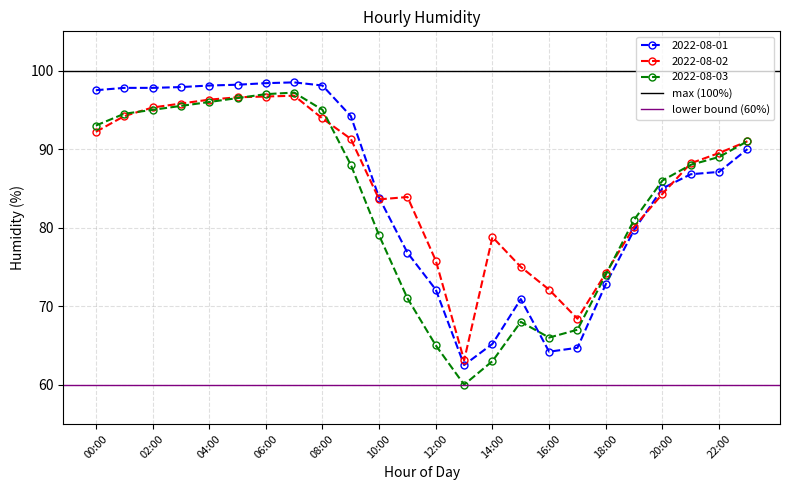

What is the minimum value shown in the chart?

60